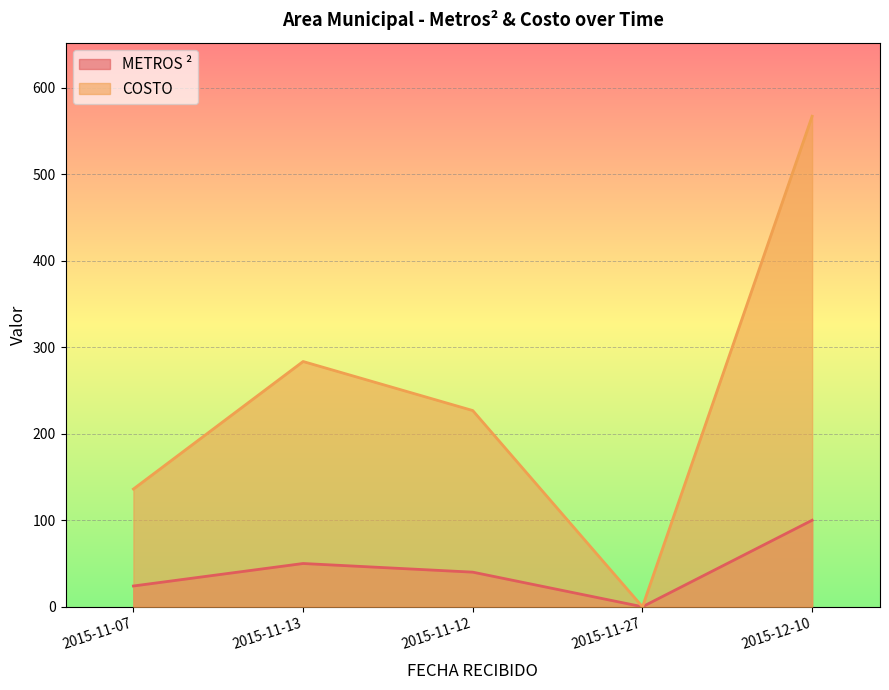

How many interior local valleys does the COSTO series have?

1